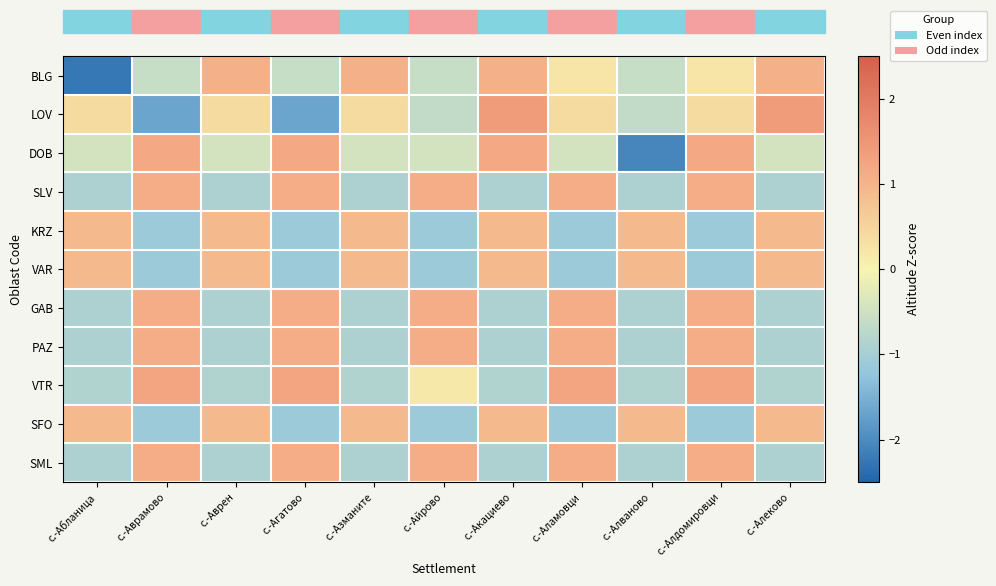

Reading left to right, list all the values displayed in this chart.

BLG: с.-Абланица=-2.2	с.-Аврамово=-0.6	с.-Аврен=1.0	с.-Агатово=-0.6	с.-Азманите=1.0	с.-Айрово=-0.6	с.-Акациево=1.0	с.-Аламовци=0.2	с.-Алваново=-0.6	с.-Алдомировци=0.2	с.-Алеково=1.0
LOV: с.-Абланица=0.4	с.-Аврамово=-1.7	с.-Аврен=0.4	с.-Агатово=-1.7	с.-Азманите=0.4	с.-Айрово=-0.6	с.-Акациево=1.4	с.-Аламовци=0.4	с.-Алваново=-0.6	с.-Алдомировци=0.4	с.-Алеково=1.4
DOB: с.-Абланица=-0.4	с.-Аврамово=1.2	с.-Аврен=-0.4	с.-Агатово=1.2	с.-Азманите=-0.4	с.-Айрово=-0.4	с.-Акациево=1.2	с.-Аламовци=-0.4	с.-Алваново=-2.1	с.-Алдомировци=1.2	с.-Алеково=-0.4
SLV: с.-Абланица=-0.9	с.-Аврамово=1.1	с.-Аврен=-0.9	с.-Агатово=1.1	с.-Азманите=-0.9	с.-Айрово=1.1	с.-Акациево=-0.9	с.-Аламовци=1.1	с.-Алваново=-0.9	с.-Алдомировци=1.1	с.-Алеково=-0.9
KRZ: с.-Абланица=0.9	с.-Аврамово=-1.1	с.-Аврен=0.9	с.-Агатово=-1.1	с.-Азманите=0.9	с.-Айрово=-1.1	с.-Акациево=0.9	с.-Аламовци=-1.1	с.-Алваново=0.9	с.-Алдомировци=-1.1	с.-Алеково=0.9
VAR: с.-Абланица=0.9	с.-Аврамово=-1.1	с.-Аврен=0.9	с.-Агатово=-1.1	с.-Азманите=0.9	с.-Айрово=-1.1	с.-Акациево=0.9	с.-Аламовци=-1.1	с.-Алваново=0.9	с.-Алдомировци=-1.1	с.-Алеково=0.9
GAB: с.-Абланица=-0.9	с.-Аврамово=1.1	с.-Аврен=-0.9	с.-Агатово=1.1	с.-Азманите=-0.9	с.-Айрово=1.1	с.-Акациево=-0.9	с.-Аламовци=1.1	с.-Алваново=-0.9	с.-Алдомировци=1.1	с.-Алеково=-0.9
PAZ: с.-Абланица=-0.9	с.-Аврамово=1.1	с.-Аврен=-0.9	с.-Агатово=1.1	с.-Азманите=-0.9	с.-Айрово=1.1	с.-Акациево=-0.9	с.-Аламовци=1.1	с.-Алваново=-0.9	с.-Алдомировци=1.1	с.-Алеково=-0.9
VTR: с.-Абланица=-0.9	с.-Аврамово=1.3	с.-Аврен=-0.9	с.-Агатово=1.3	с.-Азманите=-0.9	с.-Айрово=0.2	с.-Акациево=-0.9	с.-Аламовци=1.3	с.-Алваново=-0.9	с.-Алдомировци=1.3	с.-Алеково=-0.9
SFO: с.-Абланица=0.9	с.-Аврамово=-1.1	с.-Аврен=0.9	с.-Агатово=-1.1	с.-Азманите=0.9	с.-Айрово=-1.1	с.-Акациево=0.9	с.-Аламовци=-1.1	с.-Алваново=0.9	с.-Алдомировци=-1.1	с.-Алеково=0.9
SML: с.-Абланица=-0.9	с.-Аврамово=1.1	с.-Аврен=-0.9	с.-Агатово=1.1	с.-Азманите=-0.9	с.-Айрово=1.1	с.-Акациево=-0.9	с.-Аламовци=1.1	с.-Алваново=-0.9	с.-Алдомировци=1.1	с.-Алеково=-0.9